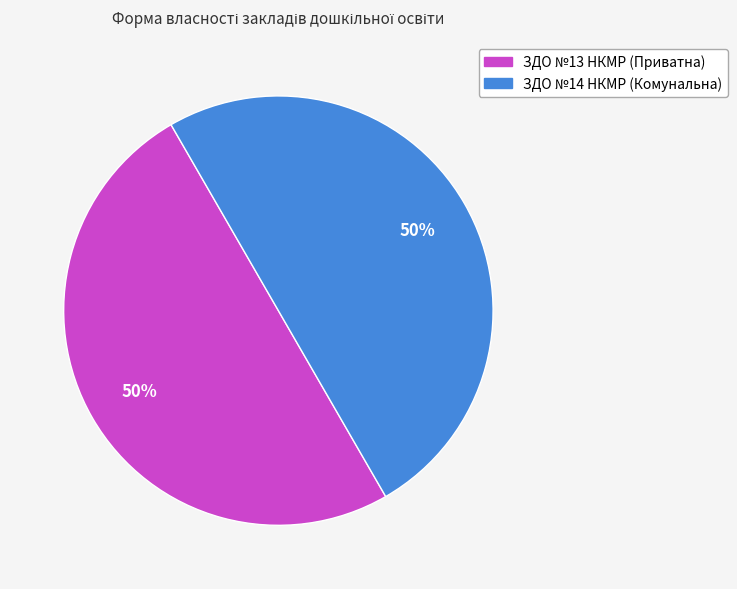

Approximately how many times larger is the value at ЗДО №14 НКМР (Комунальна) compared to ЗДО №13 НКМР (Приватна)?

1.0